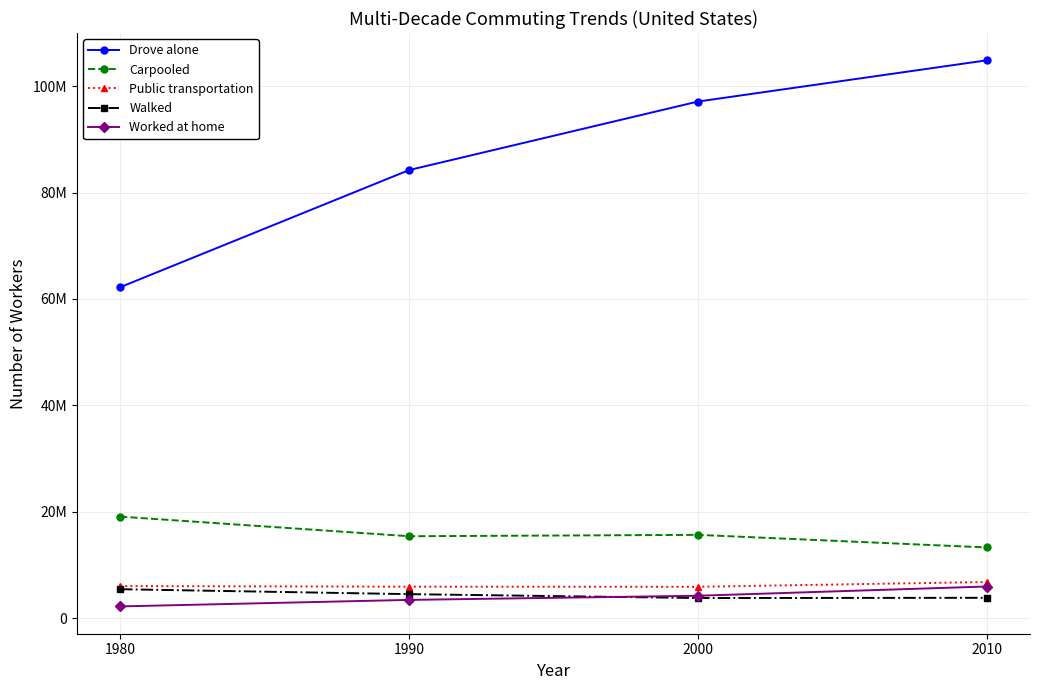

Rank the series at 1980 from lowest to highest value.

Worked at home, Walked, Public transportation, Carpooled, Drove alone